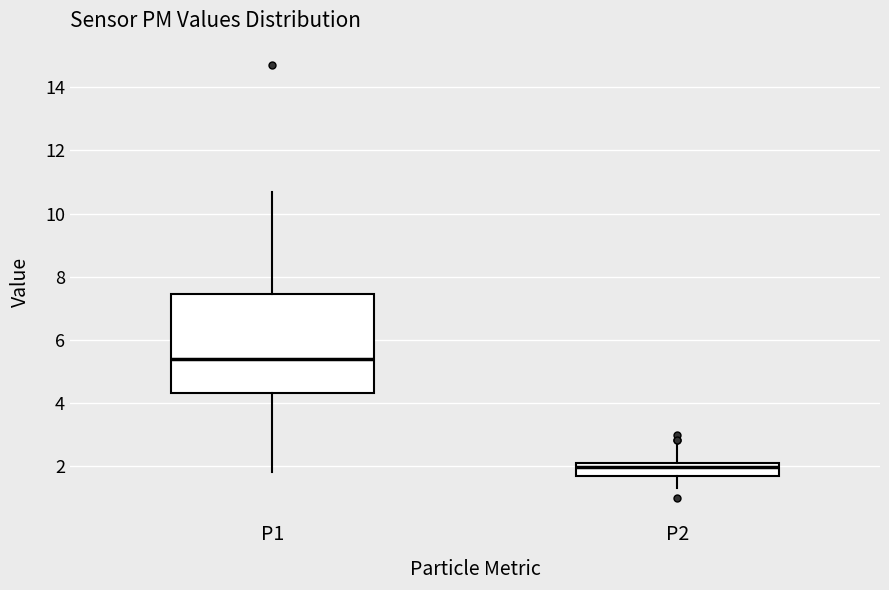

Which box is the tallest, from its lower edge to its upper edge?

P1